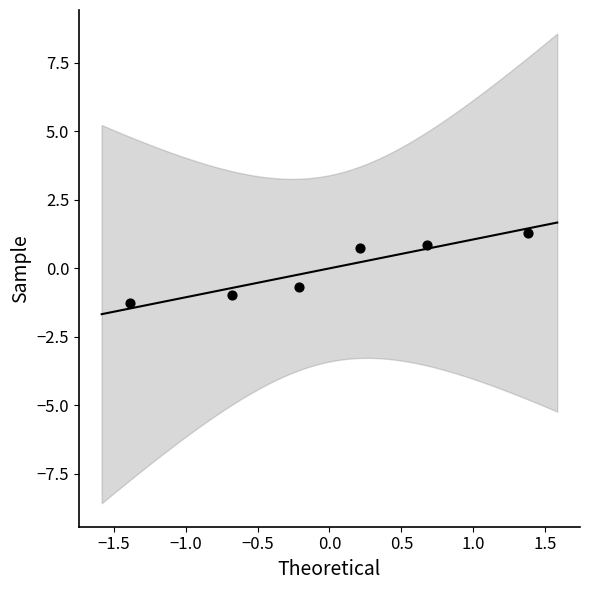

What is the range of X values (max minus min)?

2.8